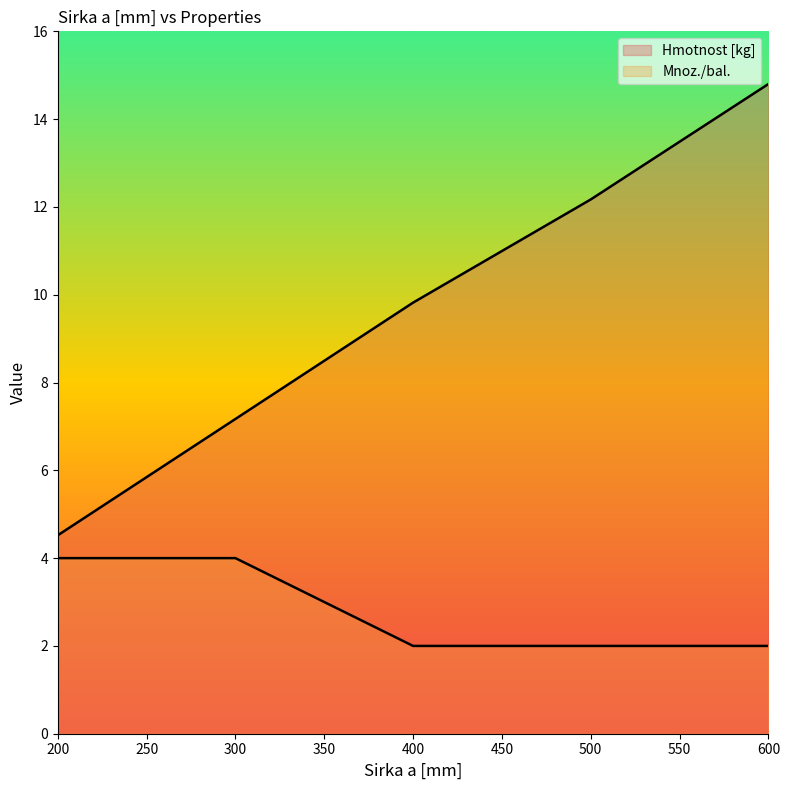

Reading right to left, extract all data points from this chart.

Hmotnost [kg]: 600=14.8	500=12.2	400=9.8	300=7.2	200=4.5
Mnoz./bal.: 600=2.0	500=2.0	400=2.0	300=4.0	200=4.0